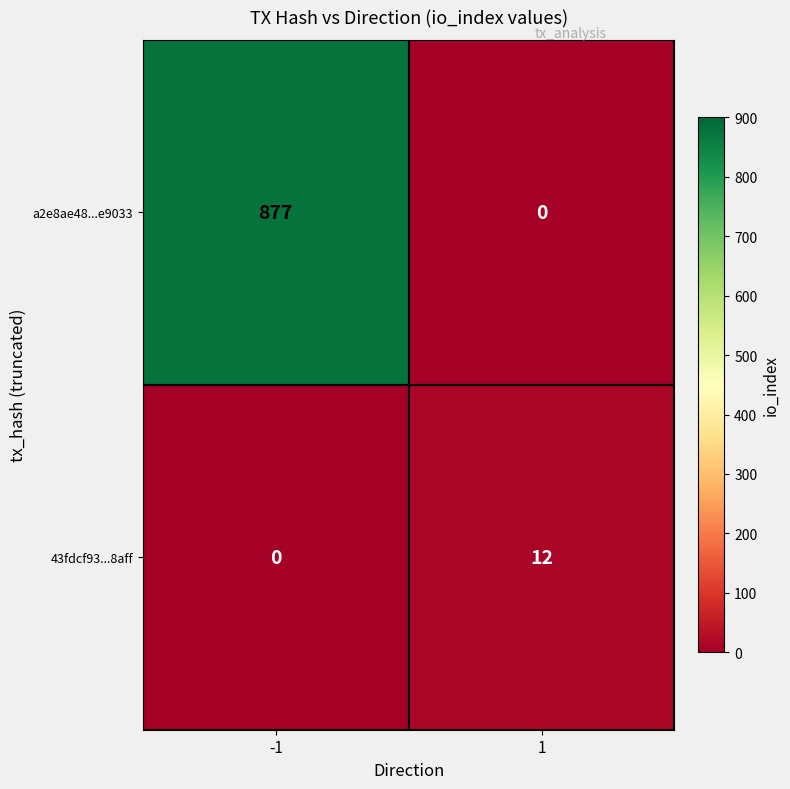

Which category has the highest value across all series?

-1